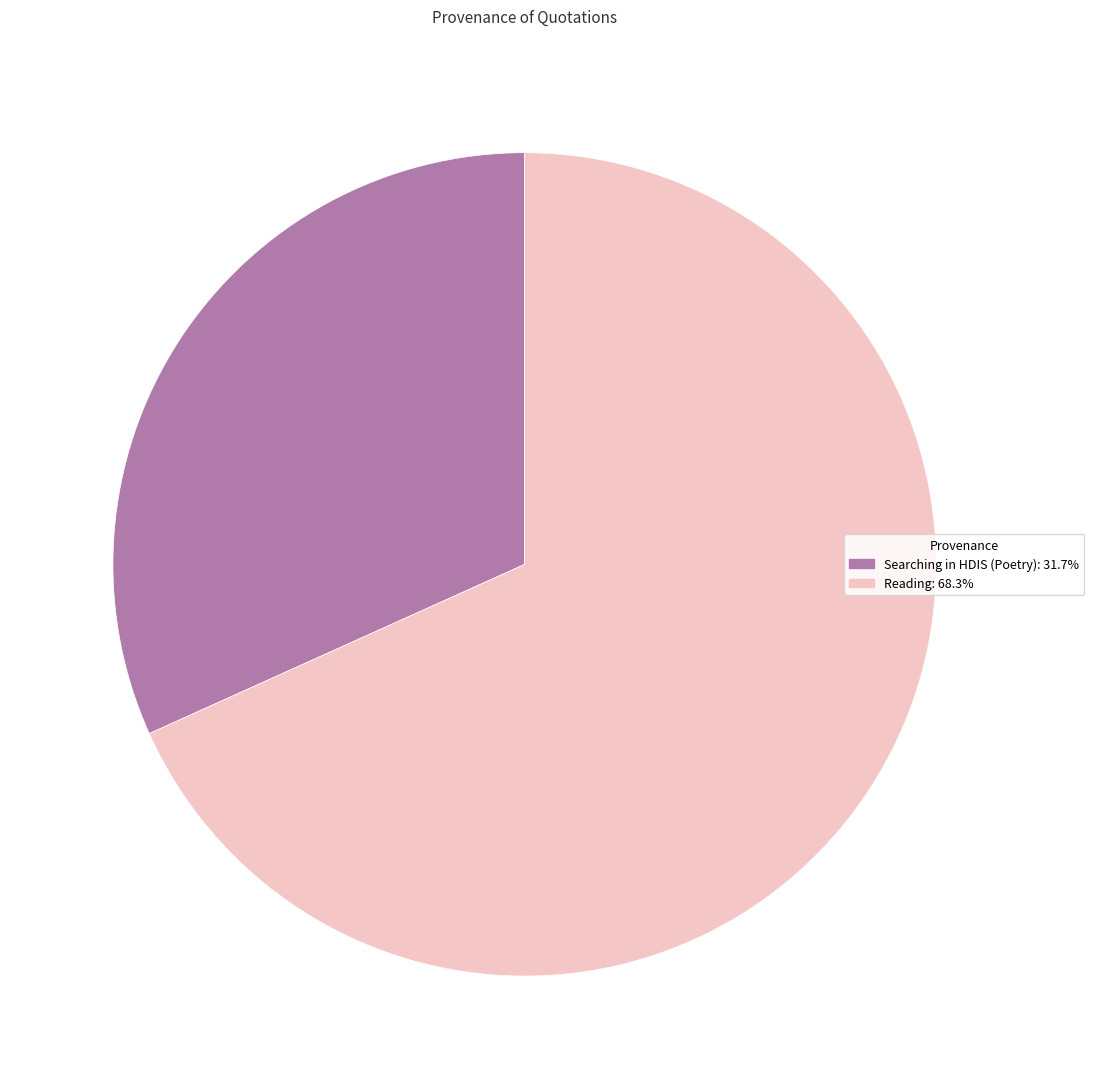

Does Reading: 68.3% account for over 50% of the chart?

Yes